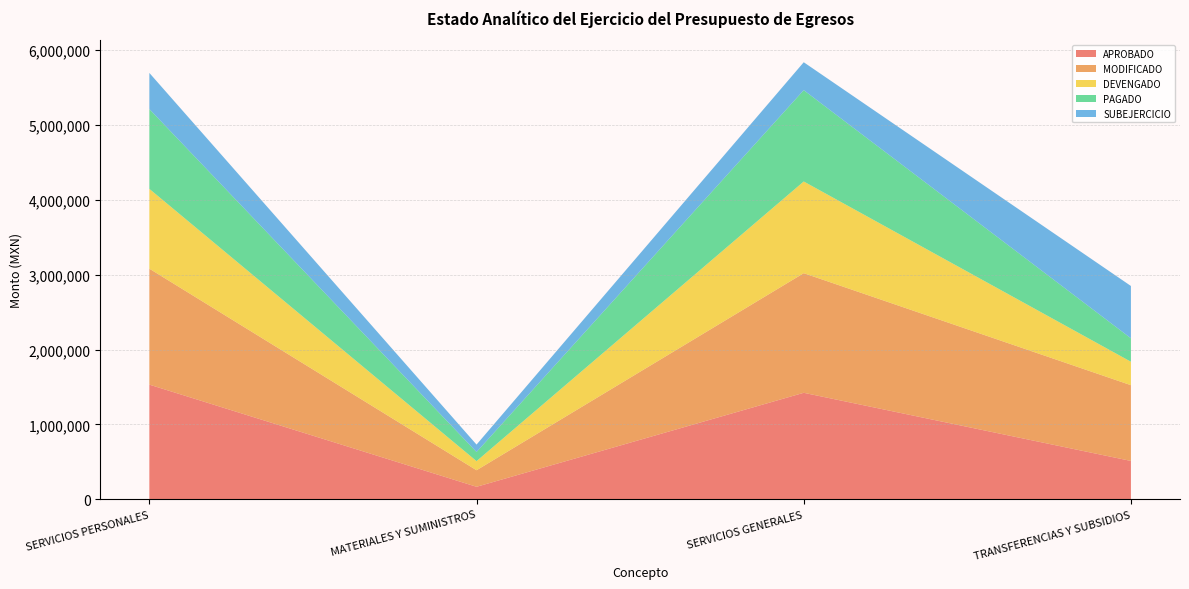

Reading left to right, list all the values displayed in this chart.

APROBADO: SERVICIOS PERSONALES=1532278.8	MATERIALES Y SUMINISTROS=167129.0	SERVICIOS GENERALES=1423086.1	TRANSFERENCIAS Y SUBSIDIOS=512500.0
MODIFICADO: SERVICIOS PERSONALES=1549498.9	MATERIALES Y SUMINISTROS=221089.2	SERVICIOS GENERALES=1598495.9	TRANSFERENCIAS Y SUBSIDIOS=1012335.1
DEVENGADO: SERVICIOS PERSONALES=1066382.7	MATERIALES Y SUMINISTROS=121870.3	SERVICIOS GENERALES=1225363.6	TRANSFERENCIAS Y SUBSIDIOS=313395.7
PAGADO: SERVICIOS PERSONALES=1066382.7	MATERIALES Y SUMINISTROS=121870.3	SERVICIOS GENERALES=1220213.6	TRANSFERENCIAS Y SUBSIDIOS=313395.7
SUBEJERCICIO: SERVICIOS PERSONALES=483116.2	MATERIALES Y SUMINISTROS=99218.9	SERVICIOS GENERALES=373132.3	TRANSFERENCIAS Y SUBSIDIOS=698939.3